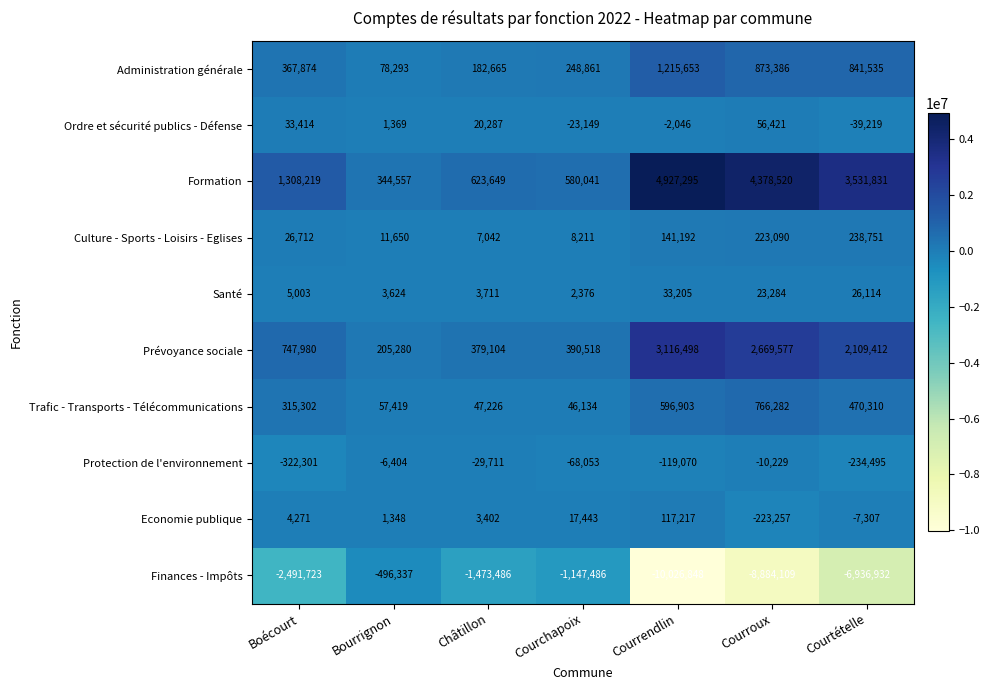

At which category does the chart reach its minimum across all series?

Courrendlin